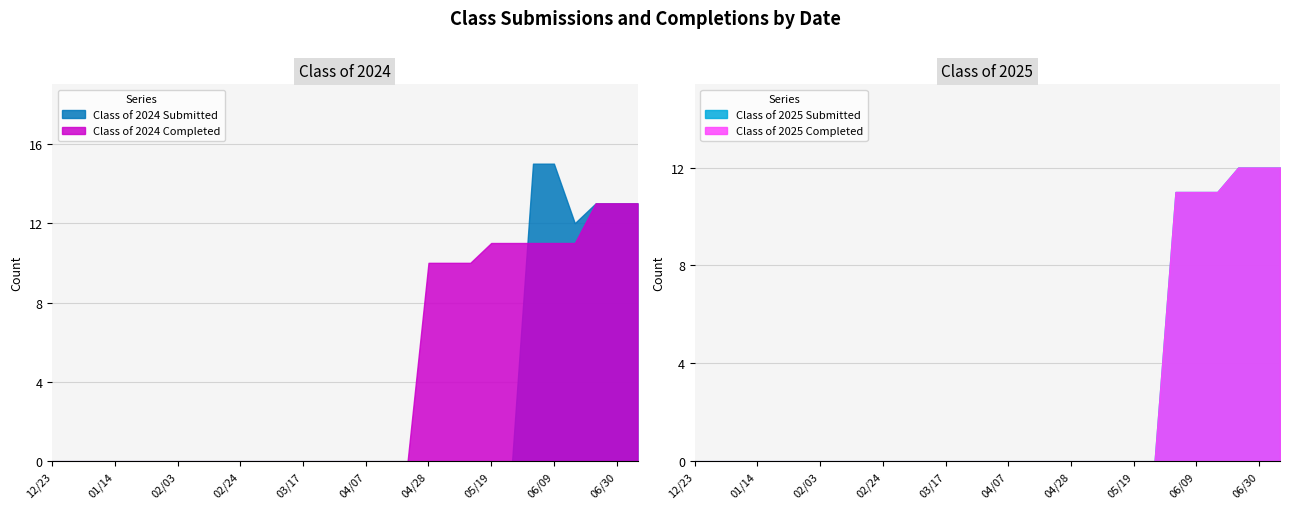

Does the chart display data point markers on the line(s)?

No